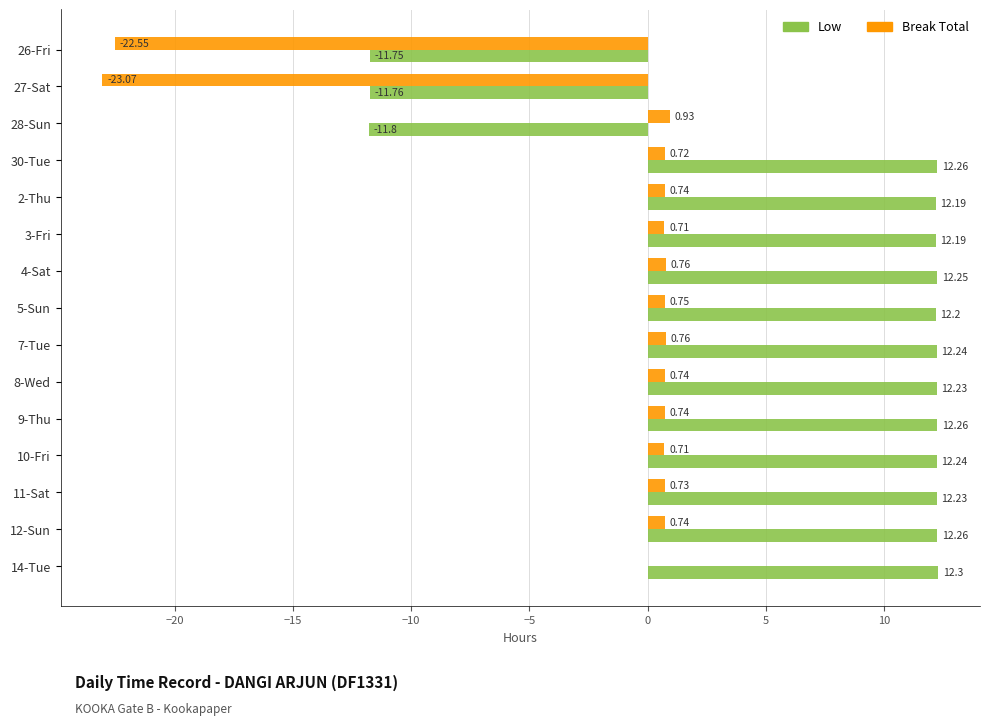

Where is Low nearest to the value 0?

26-Fri